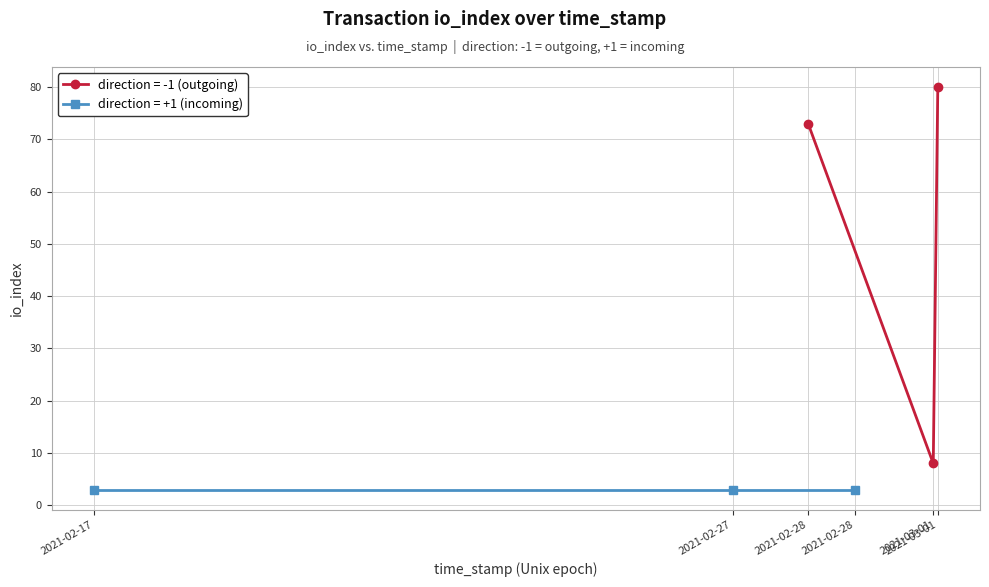

What is the value of the 1st point from the left?

73